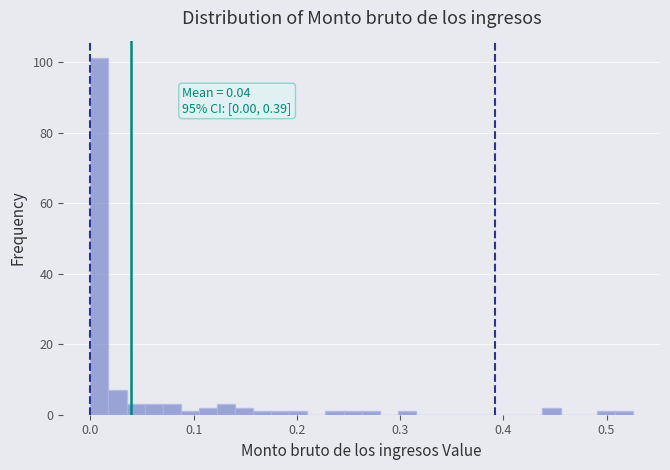

Read against the x-axis, roughly where is the centre of the tallest bar?

0.01